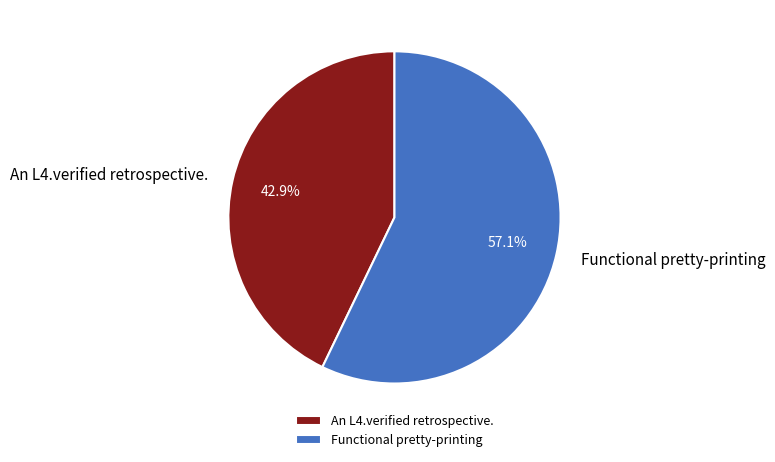

What percentage is NOT represented by An L4.verified retrospective.?

57.1%